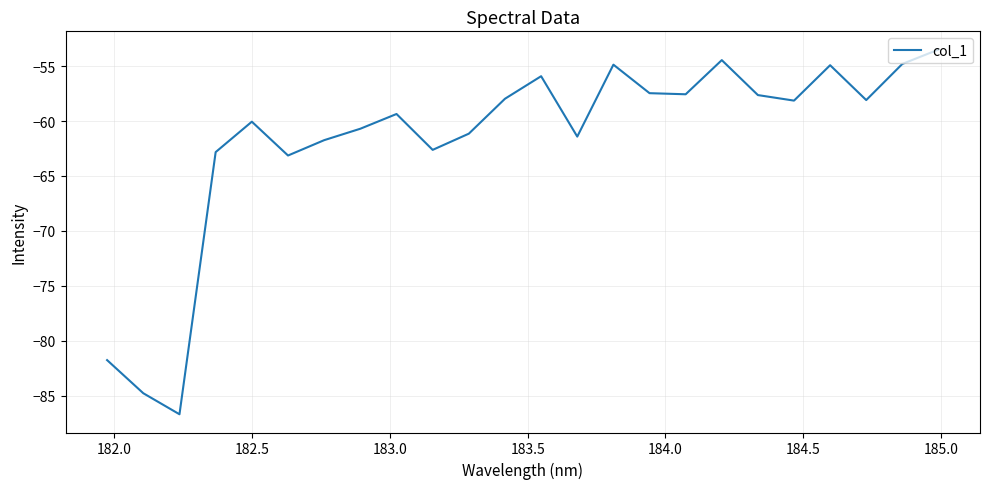

What is the average value?

-61.7